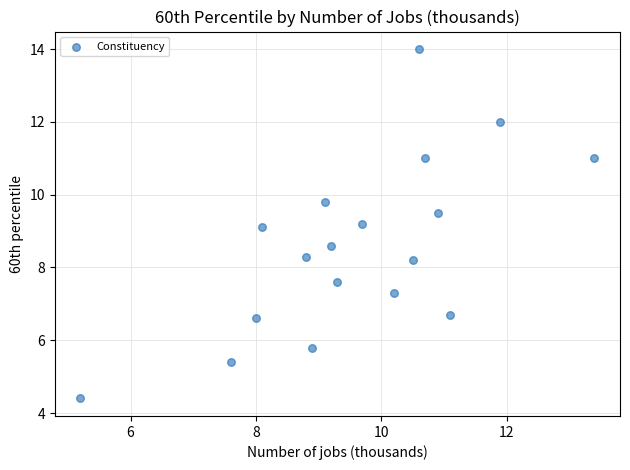

What is the range of X values (max minus min)?

8.2